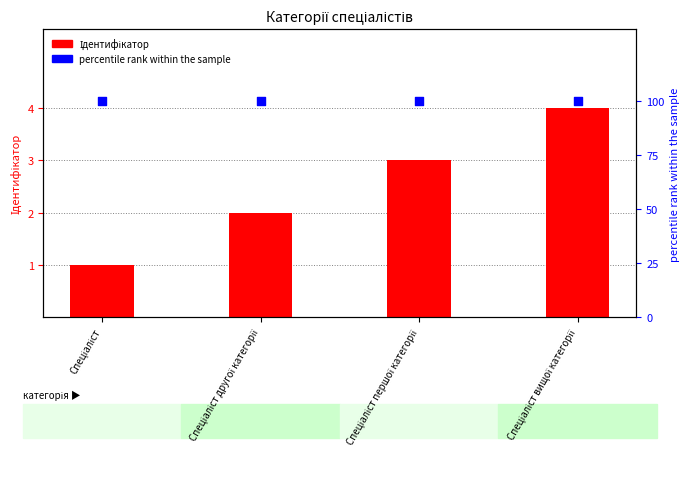

Is the value of Ідентифікатор at Спеціаліст greater than the value of percentile rank within the sample at Спеціаліст?

No